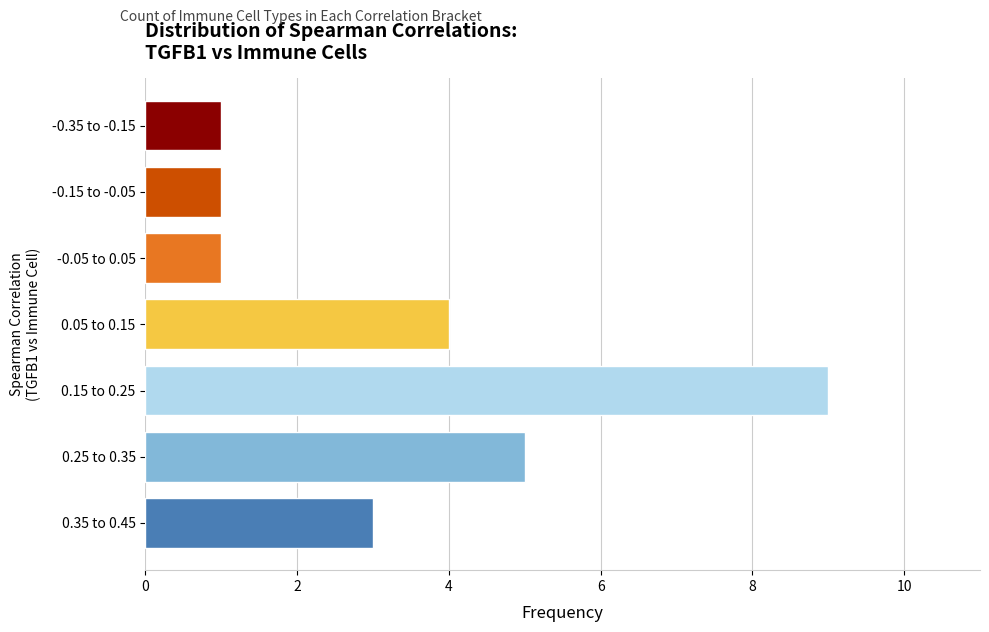

Reading bottom to top, list all the values displayed in this chart.

3	5	9	4	1	1	1